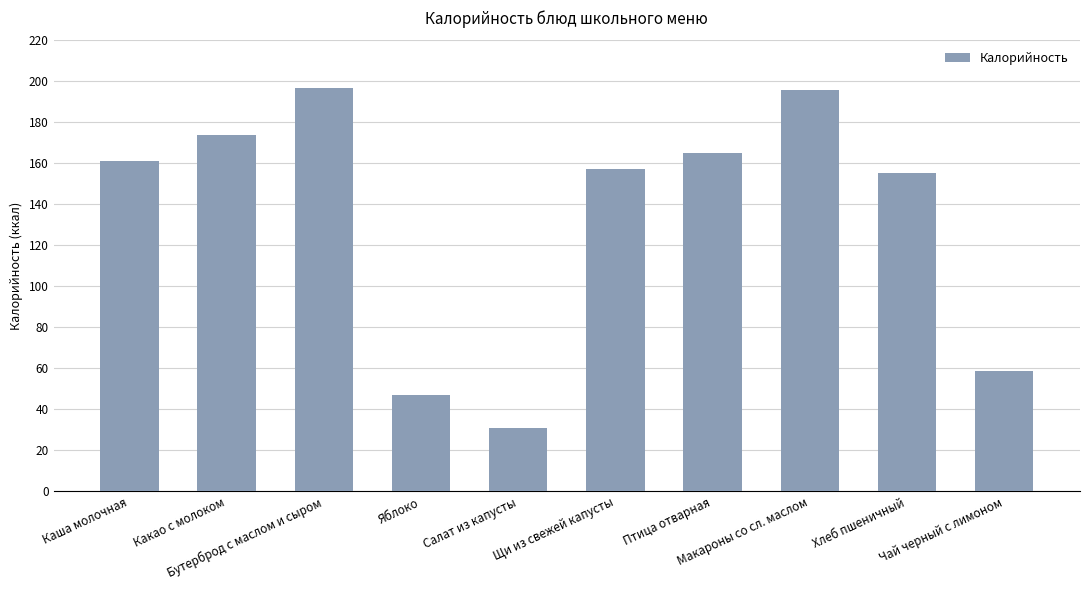

Between Какао с молоком and Каша молочная, which is larger?

Какао с молоком